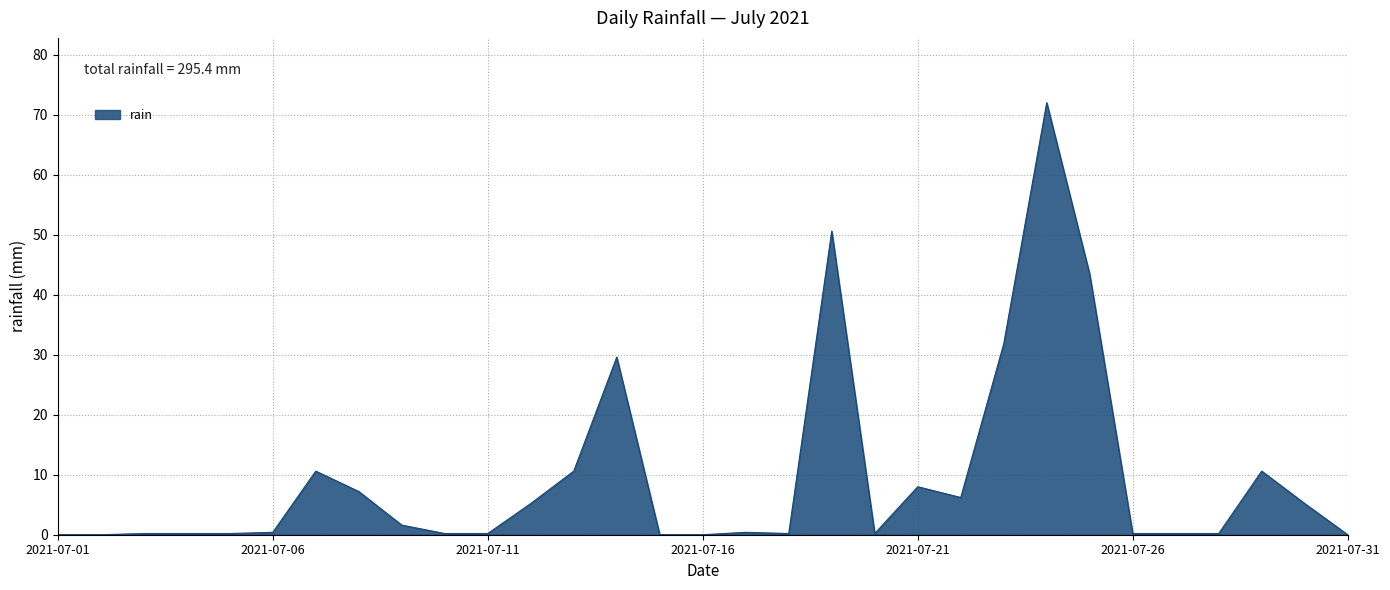

What is the maximum value shown in the chart?

72.0